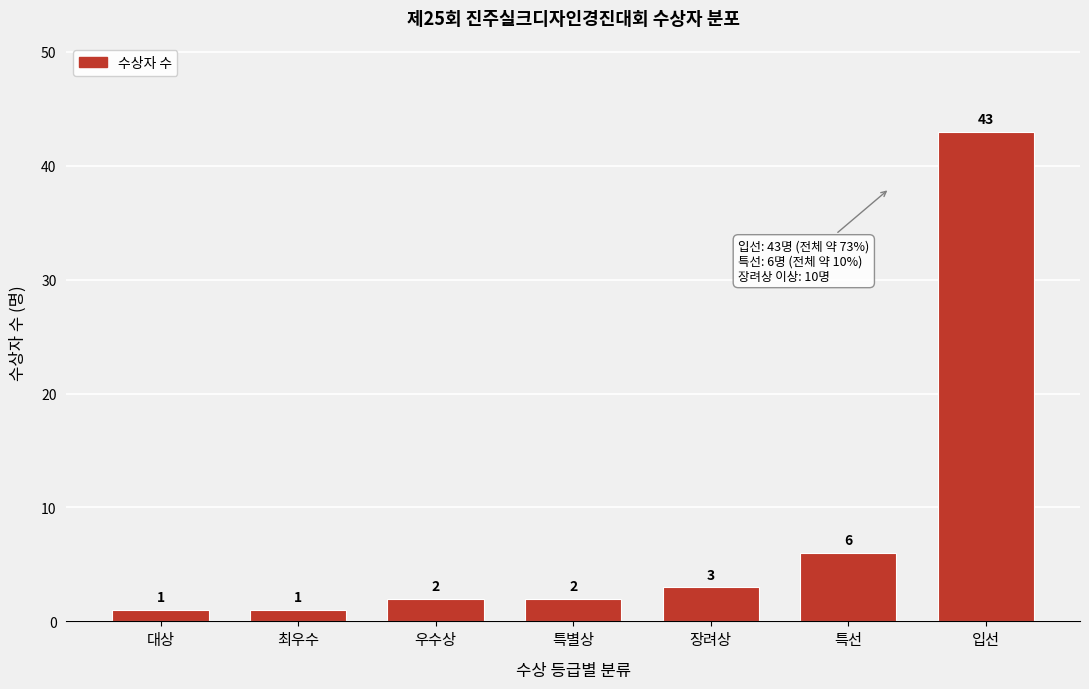

Reading left to right, list all the values displayed in this chart.

대상=1	최우수=1	우수상=2	특별상=2	장려상=3	특선=6	입선=43